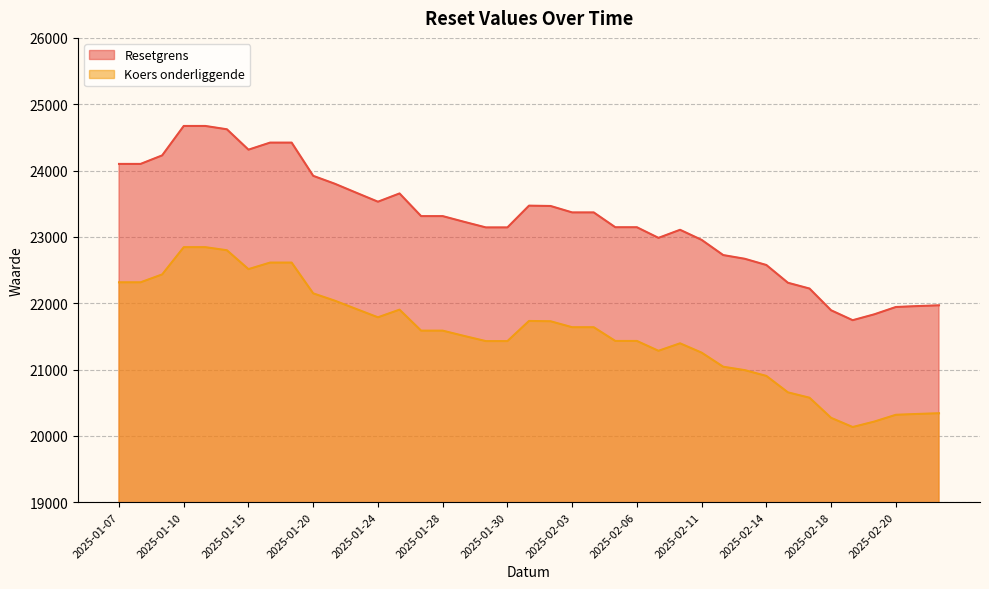

Reading left to right, what are all the values shown in this chart?

Resetgrens: 24099.8	24099.8	24228.3	24672.1	24672.1	24621.9	24314.5	24421.0	24421.0	23919.9	23800.9	23664.7	23530.0	23654.6	23312.8	23312.8	23226.2	23142.5	23142.5	23470.6	23465.4	23368.5	23368.5	23145.0	23145.0	22984.8	23106.5	22954.6	22725.4	22669.5	22575.7	22307.8	22220.7	21893.0	21743.5	21832.0	21942.5	21956.3	21967.8
Koers onderliggende: 22314.7	22314.7	22433.6	22844.5	22844.5	22798.1	22513.4	22612.0	22612.0	22148.0	22037.8	21911.7	21787.0	21902.4	21585.9	21585.9	21505.7	21428.2	21428.2	21732.0	21727.2	21637.5	21637.5	21430.6	21430.6	21282.2	21394.9	21254.3	21042.0	20990.3	20903.4	20655.4	20574.7	20271.3	20132.8	20214.8	20317.1	20329.9	20340.6